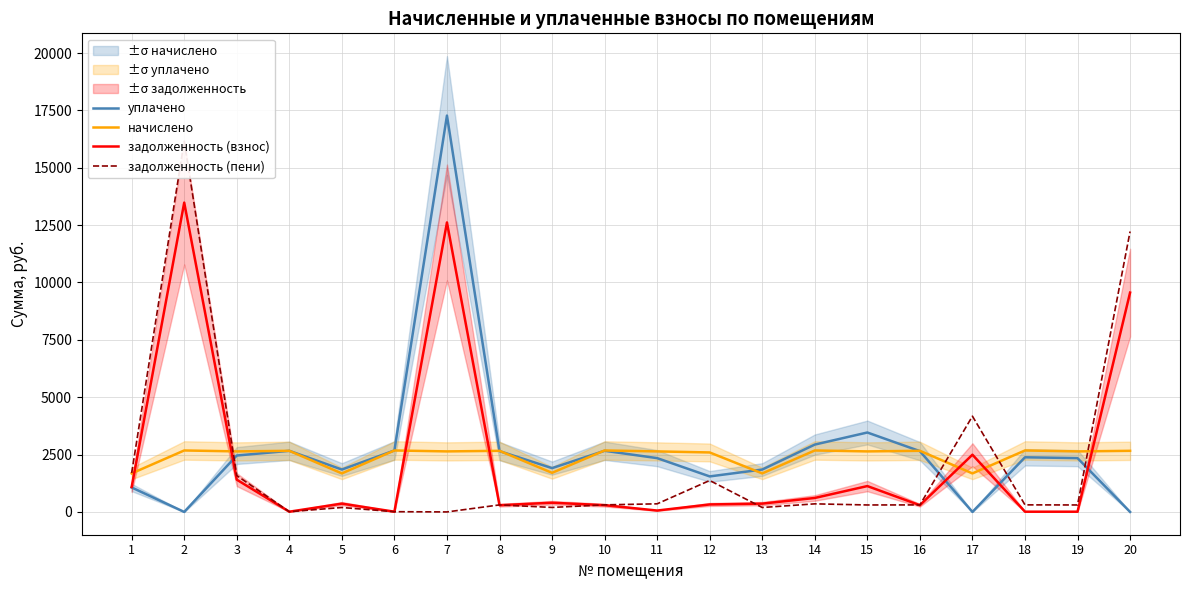

Where does the начислено series first go above 2638?

2